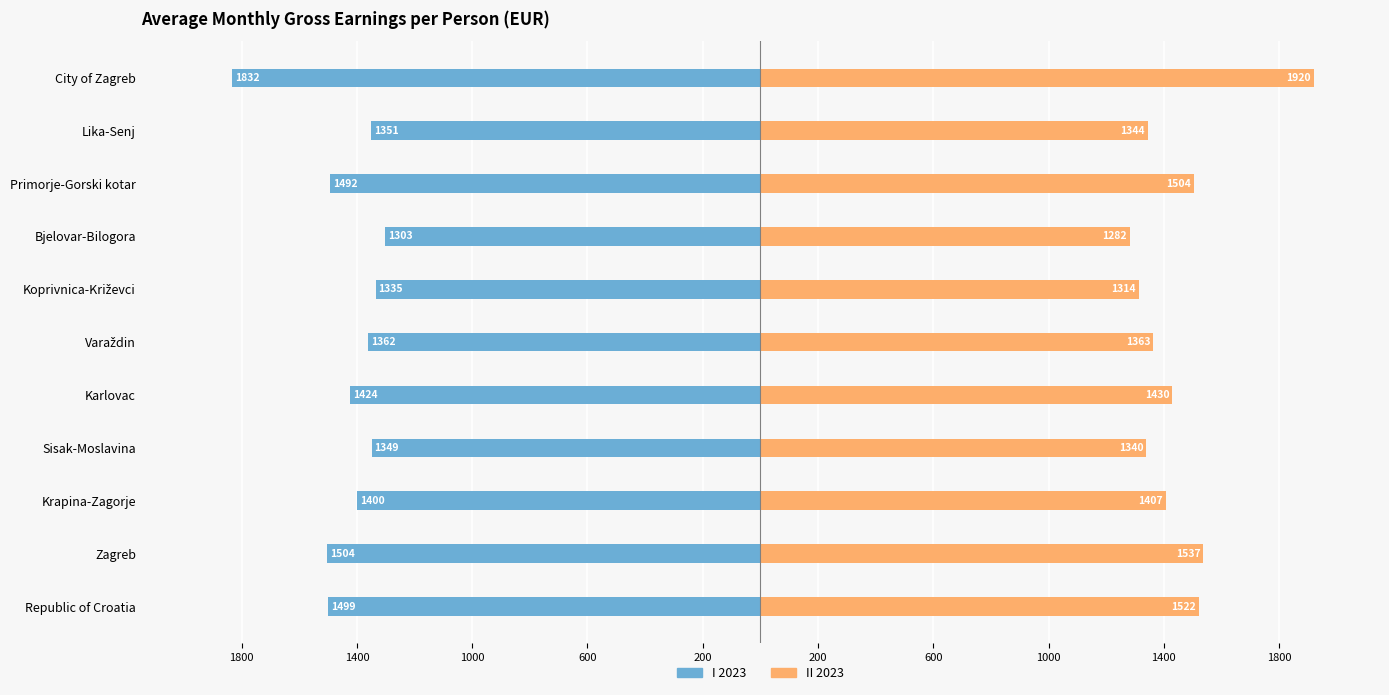

Are the bars horizontal?

Yes